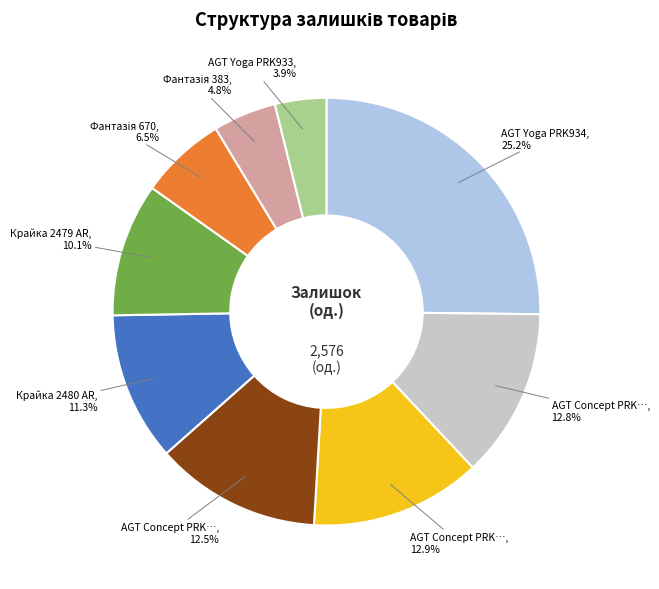

Does any single category account for the majority?

No